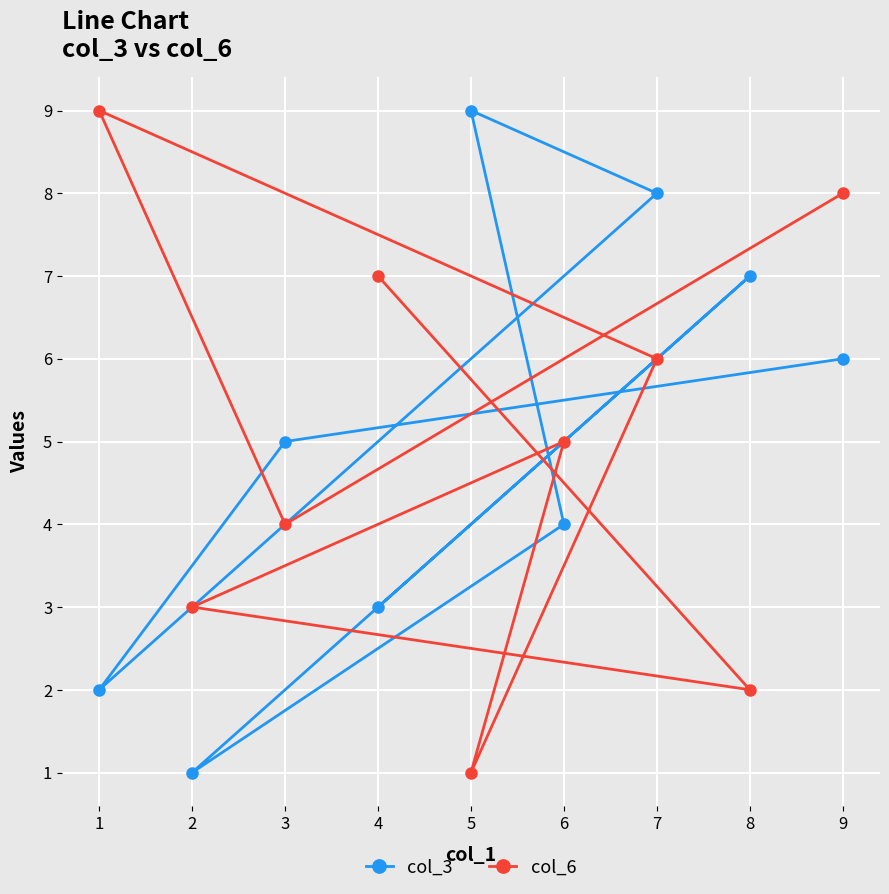

What value does the col_6 series have at 3?

4